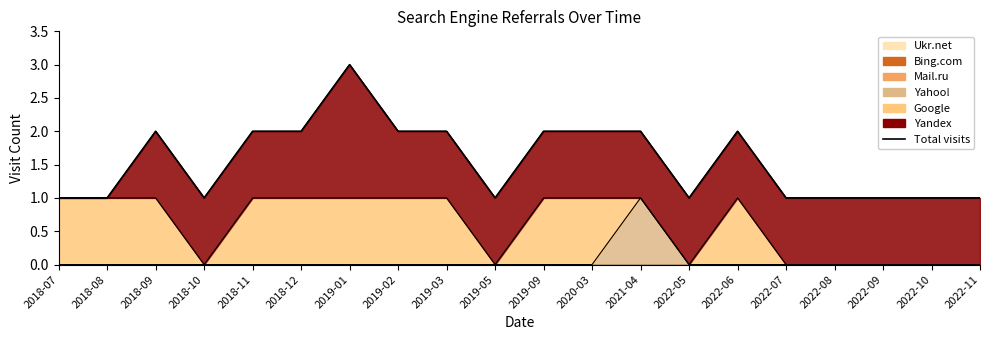

What position from the left is 2018-09?

3